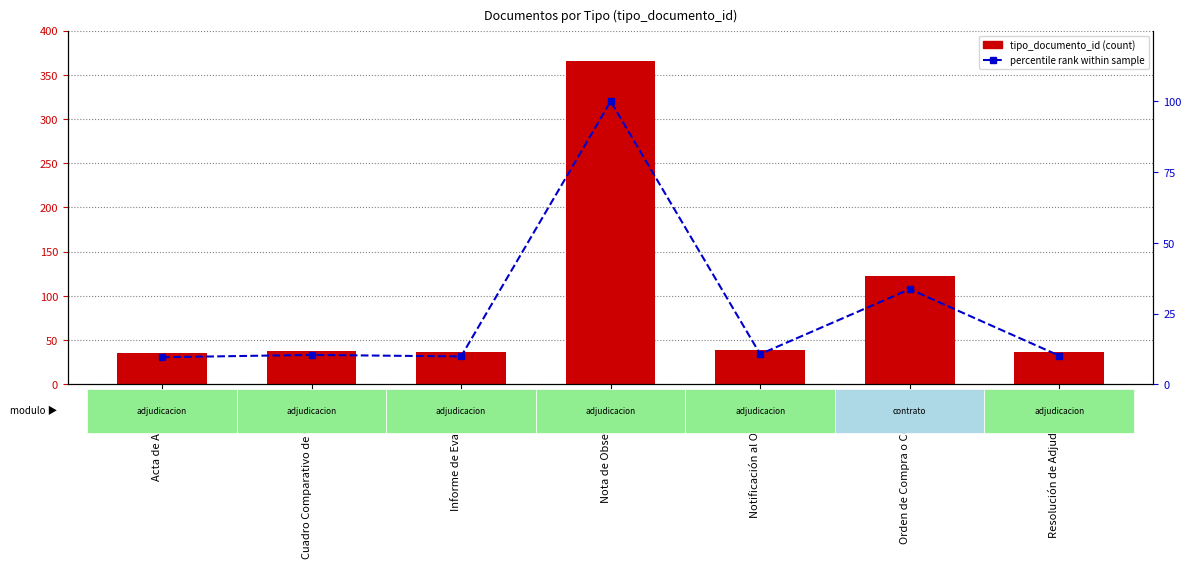

At Informe de Evaluación, list the series in order from smallest to largest.

percentile rank within sample, tipo_documento_id